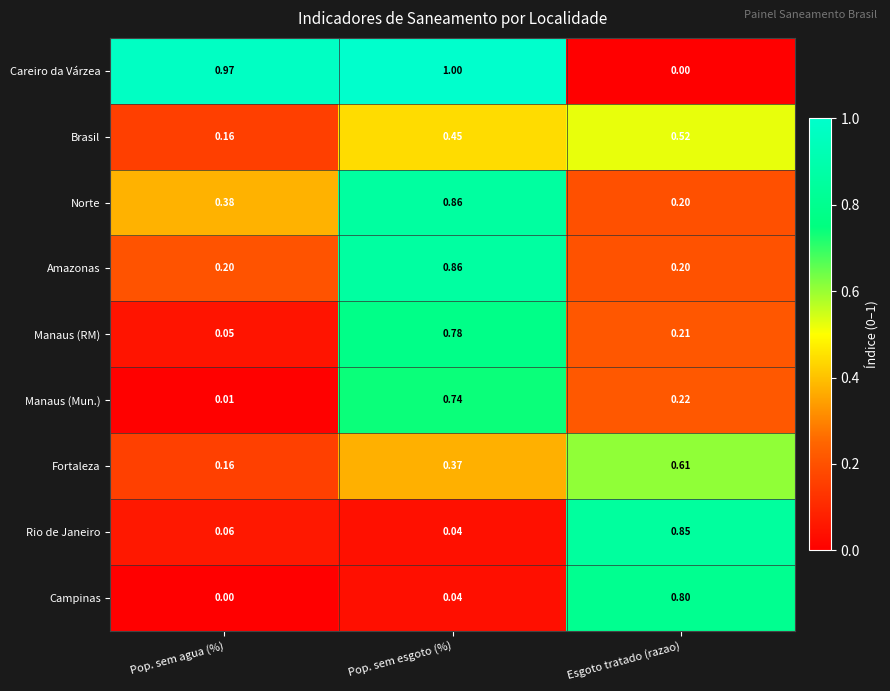

Which category has the lowest value in the Manaus (RM) series?

Pop. sem agua (%)